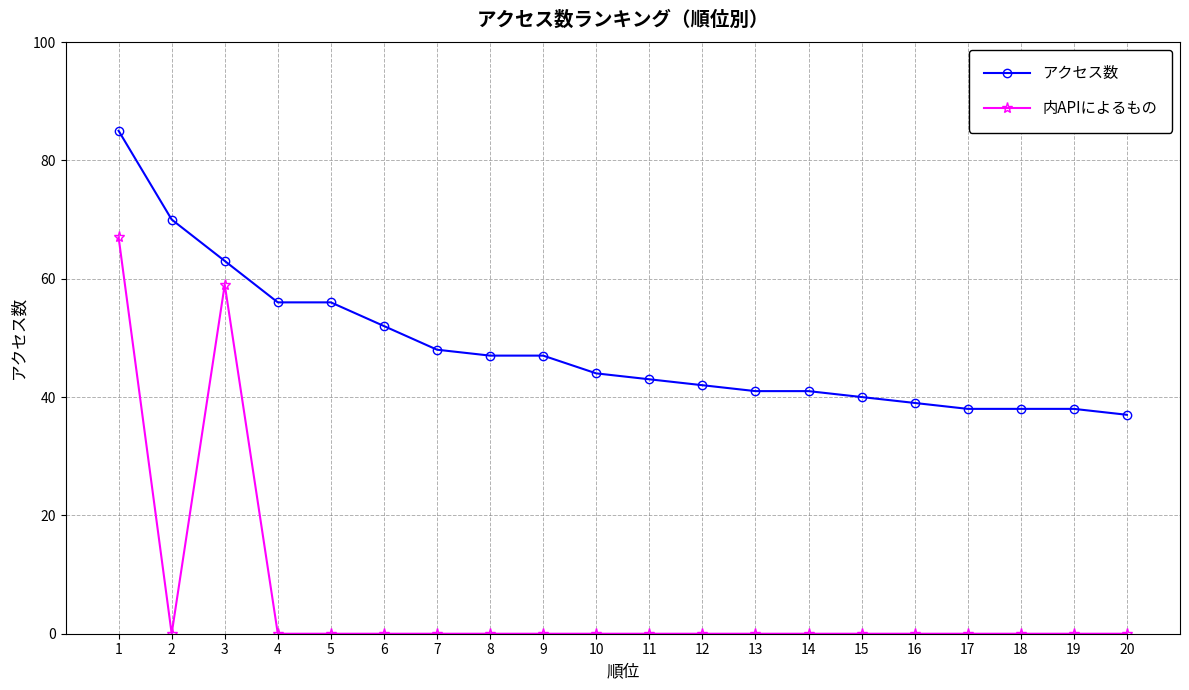

The アクセス数 series shows 40 at 15. True or false?

True